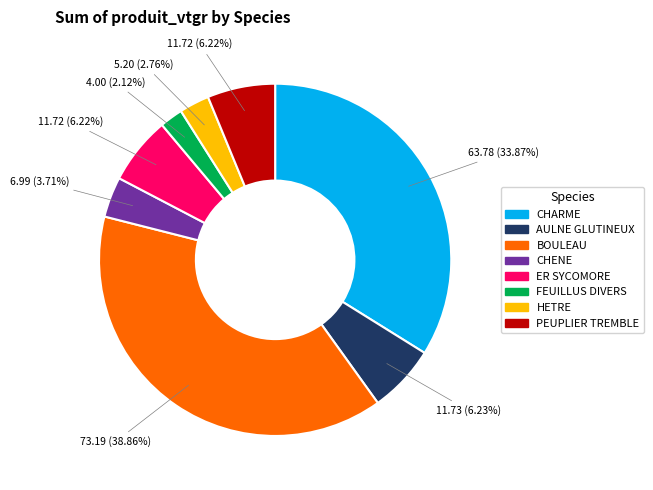

Between HETRE and FEUILLUS DIVERS, which is larger?

HETRE